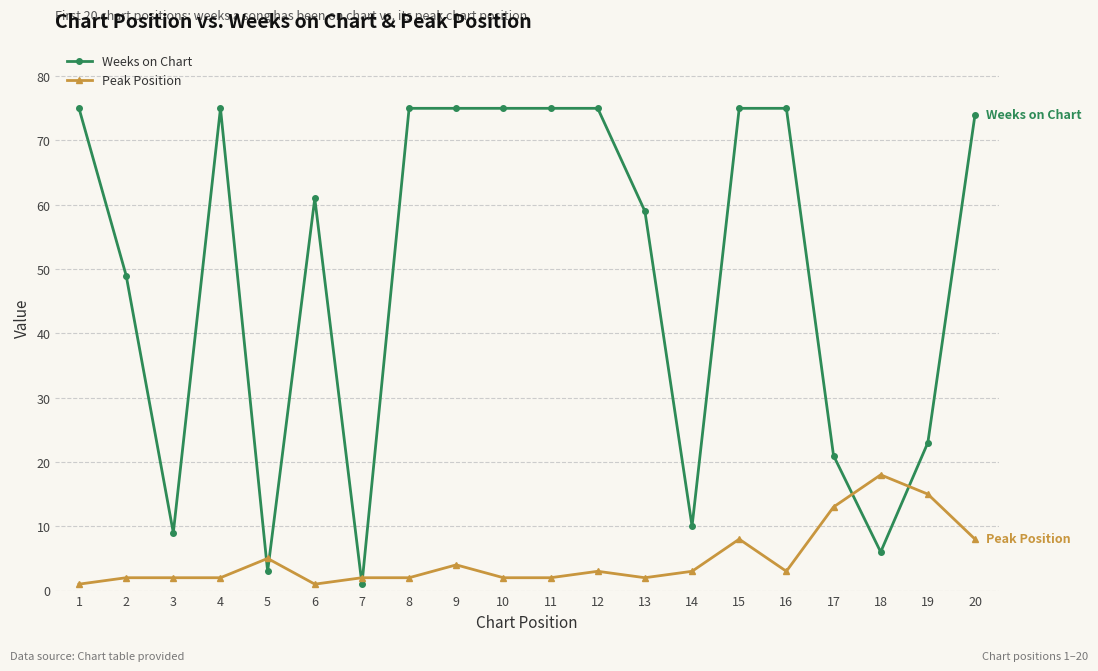

Does the chart have visible grid lines?

Yes